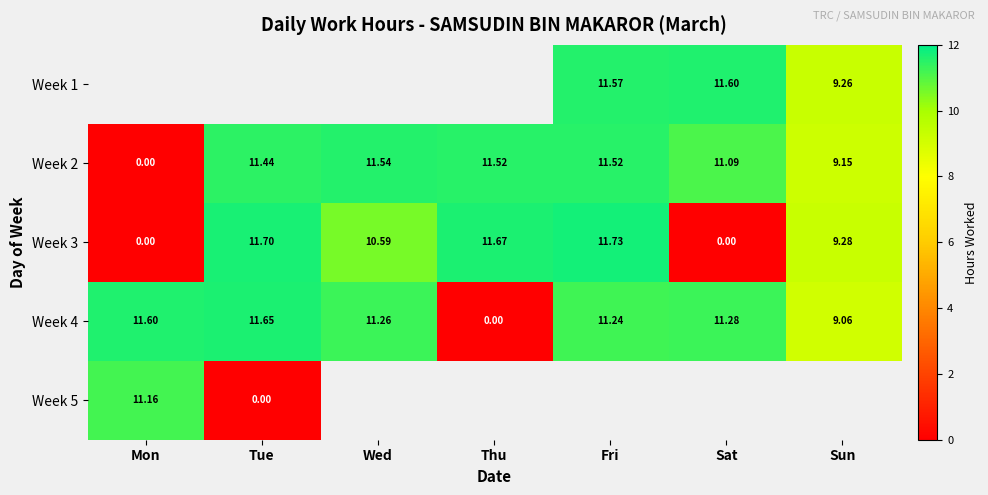

Which category has the lowest value in the Week 4 series?

Thu